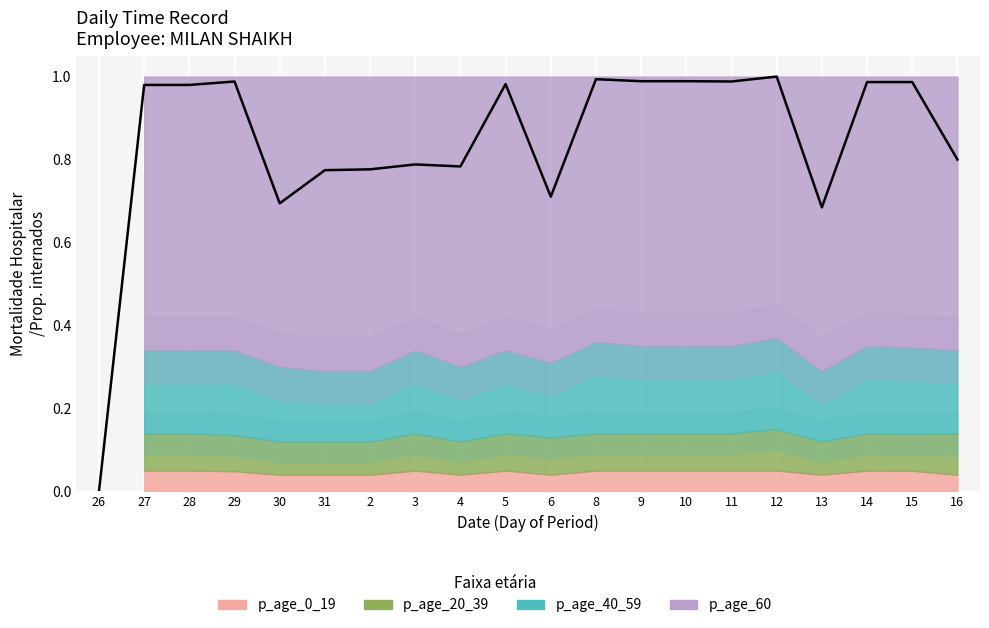

What is the difference between the second highest and second lowest values?

0.3